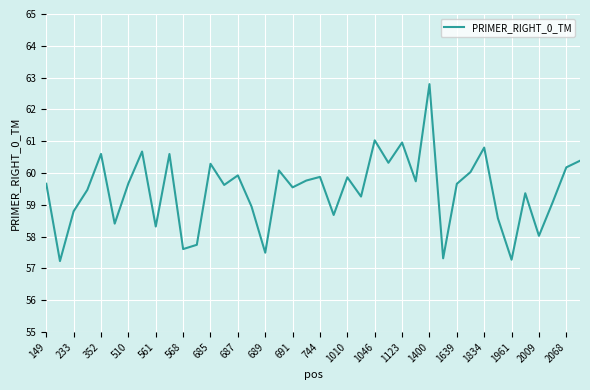

What is the greatest value displayed?

62.8